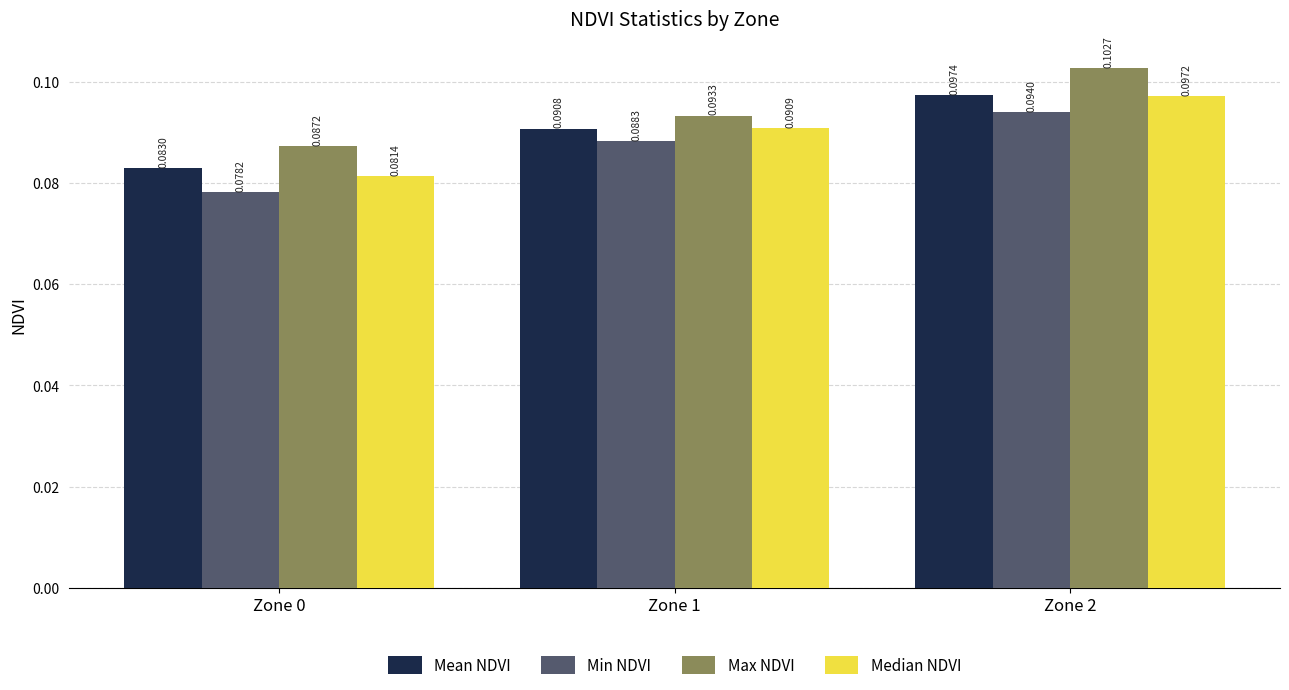

Between Zone 1 and Zone 2, which series saw the biggest shift?

Max NDVI